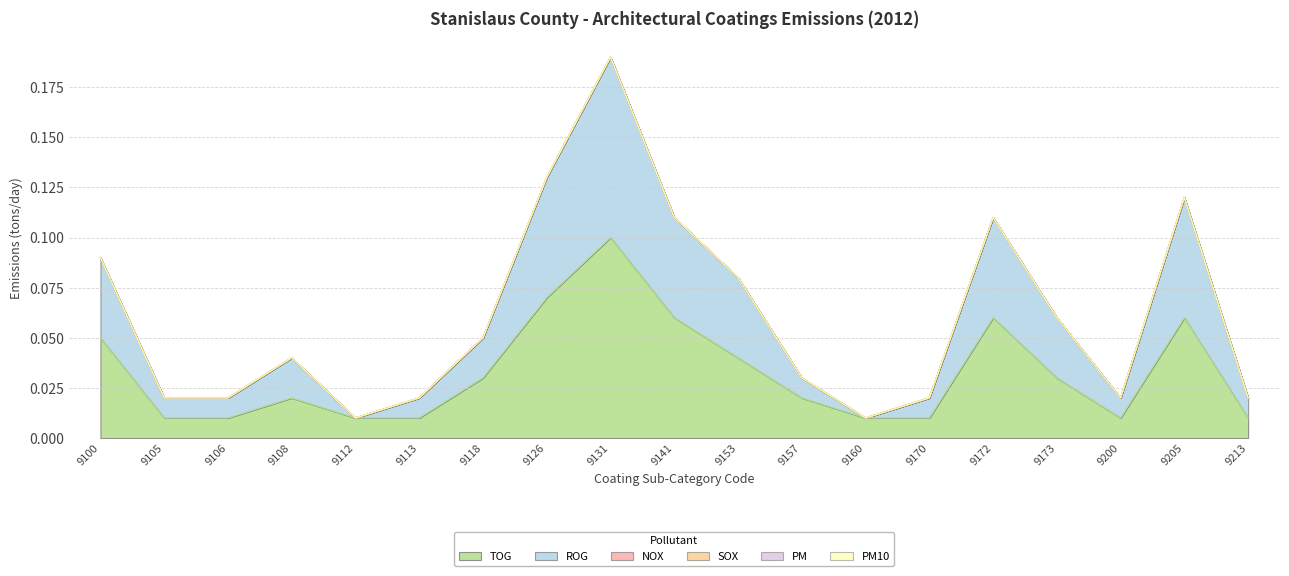

At 9213, list the series in order from smallest to largest.

NOX, SOX, PM, PM10, TOG, ROG